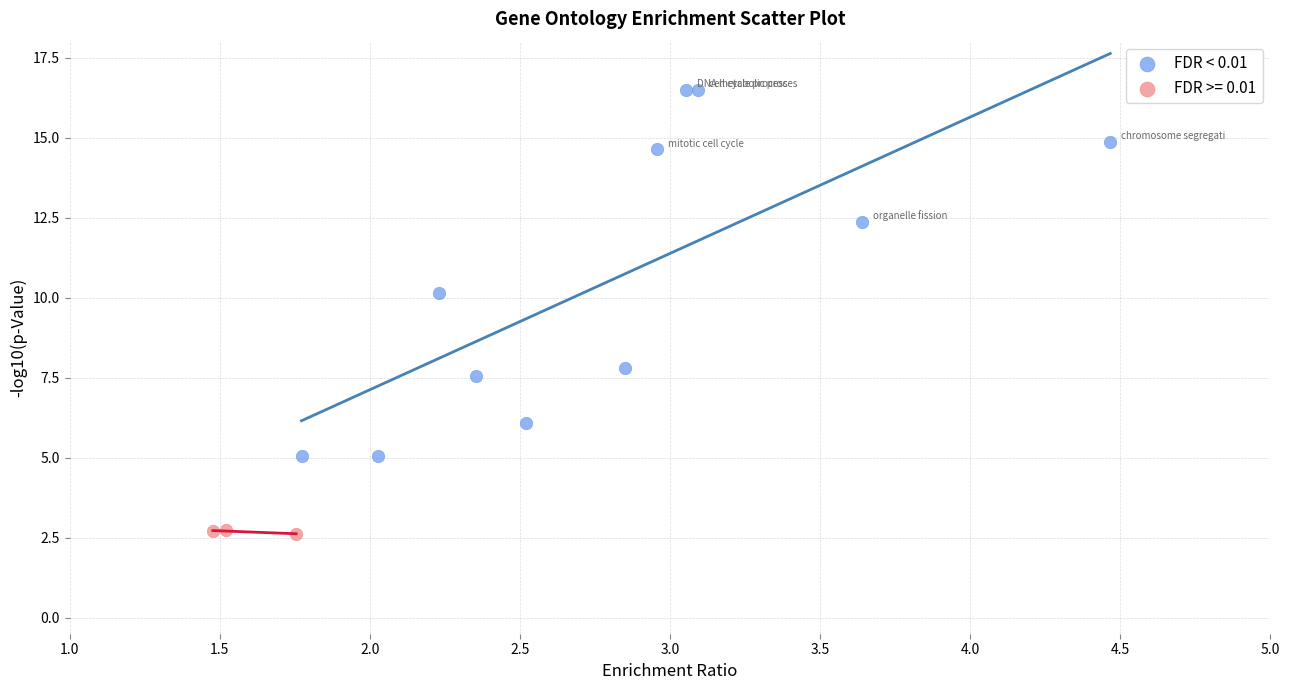

Which series has the largest Y range (max minus min)?

FDR < 0.01